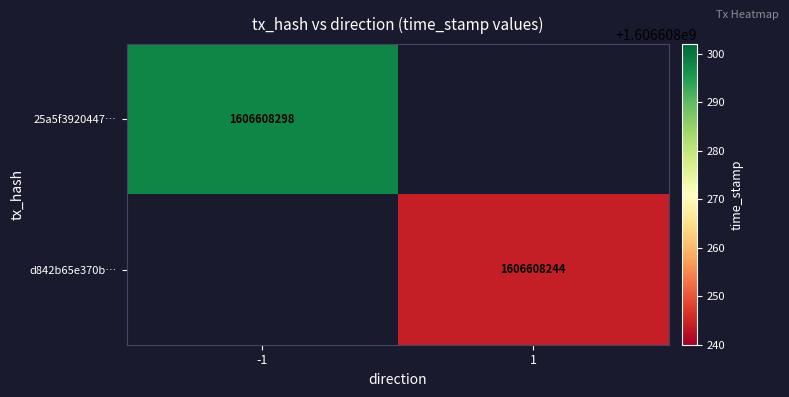

Between direction and time_stamp, which is larger?

time_stamp